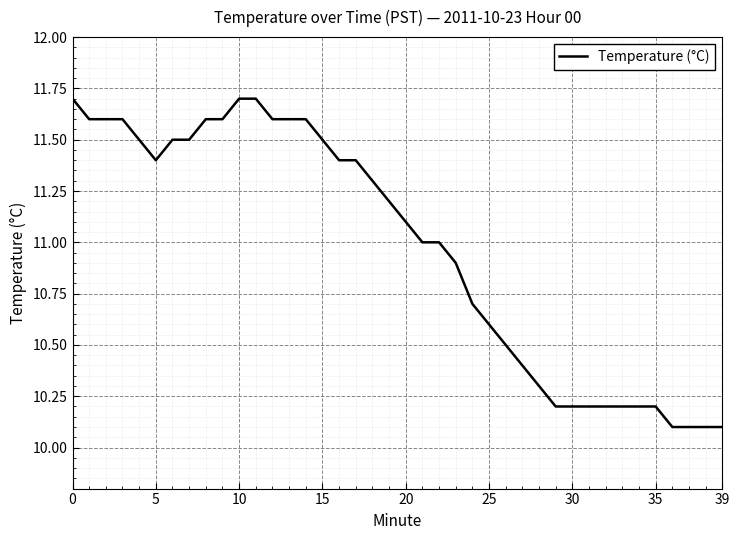

What is the difference between the maximum and minimum values?

1.6